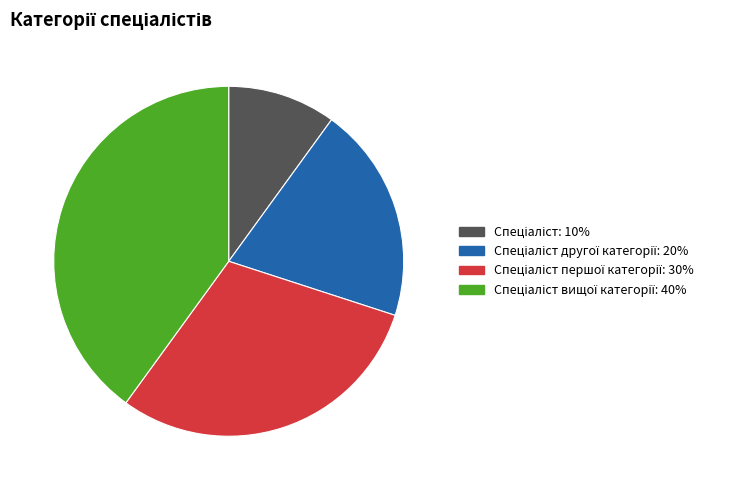

How many segments does this pie chart have?

4